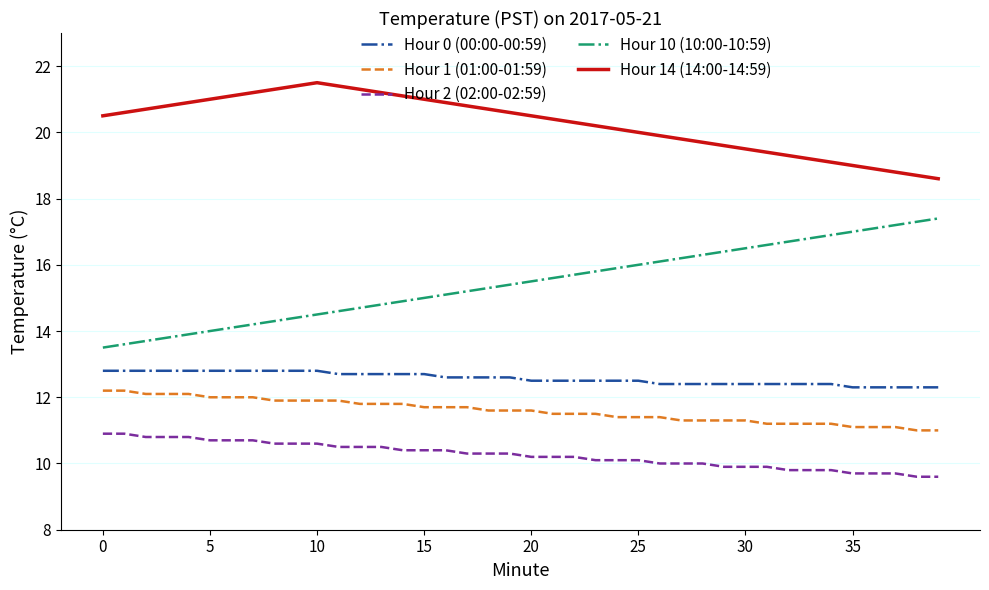

At how many categories does at least one series exceed 18?

40